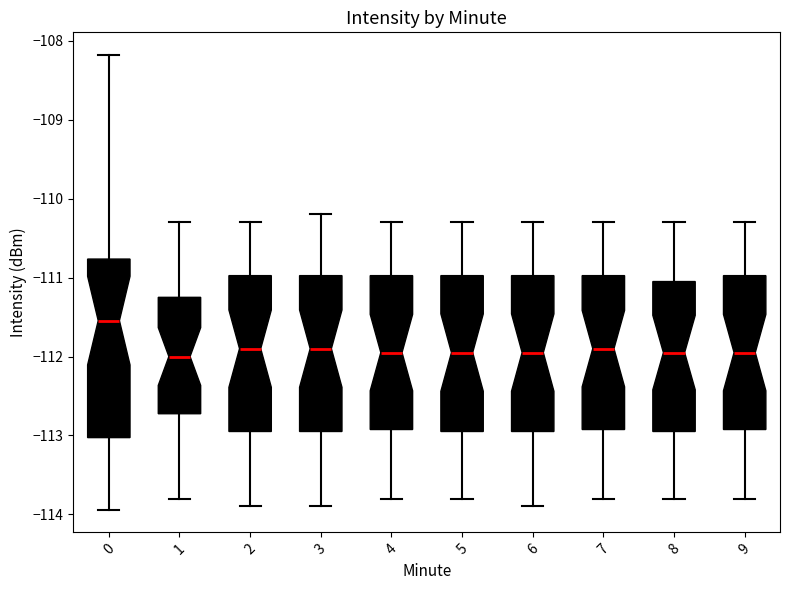

Which box is the tallest, from its lower edge to its upper edge?

0